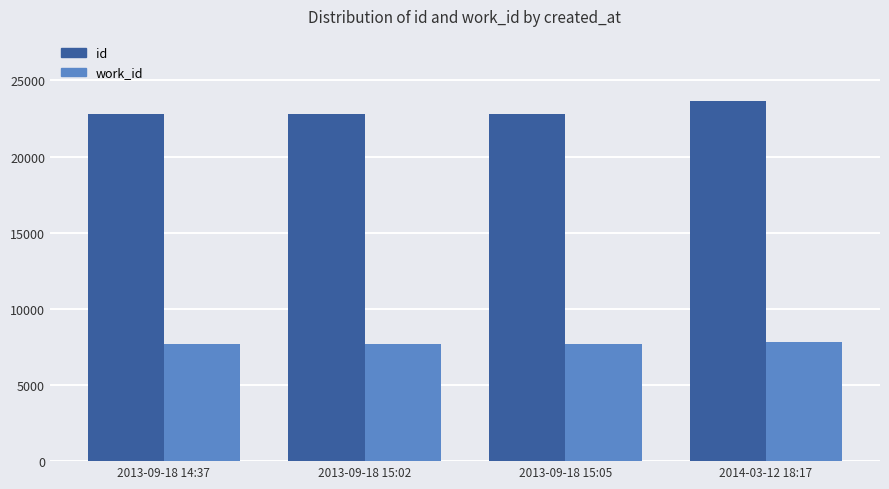

What is the average value of the work_id series?

7722